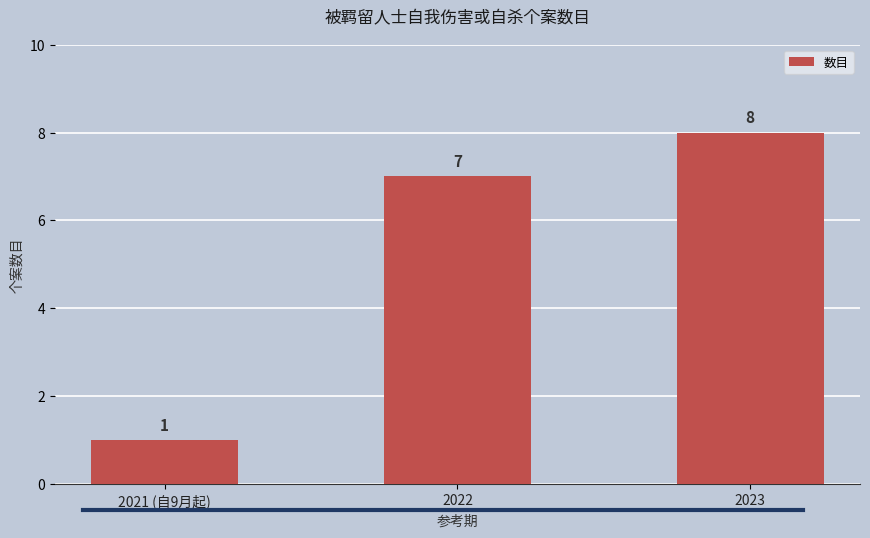

Is it true that the value at 2022 is 4?

False